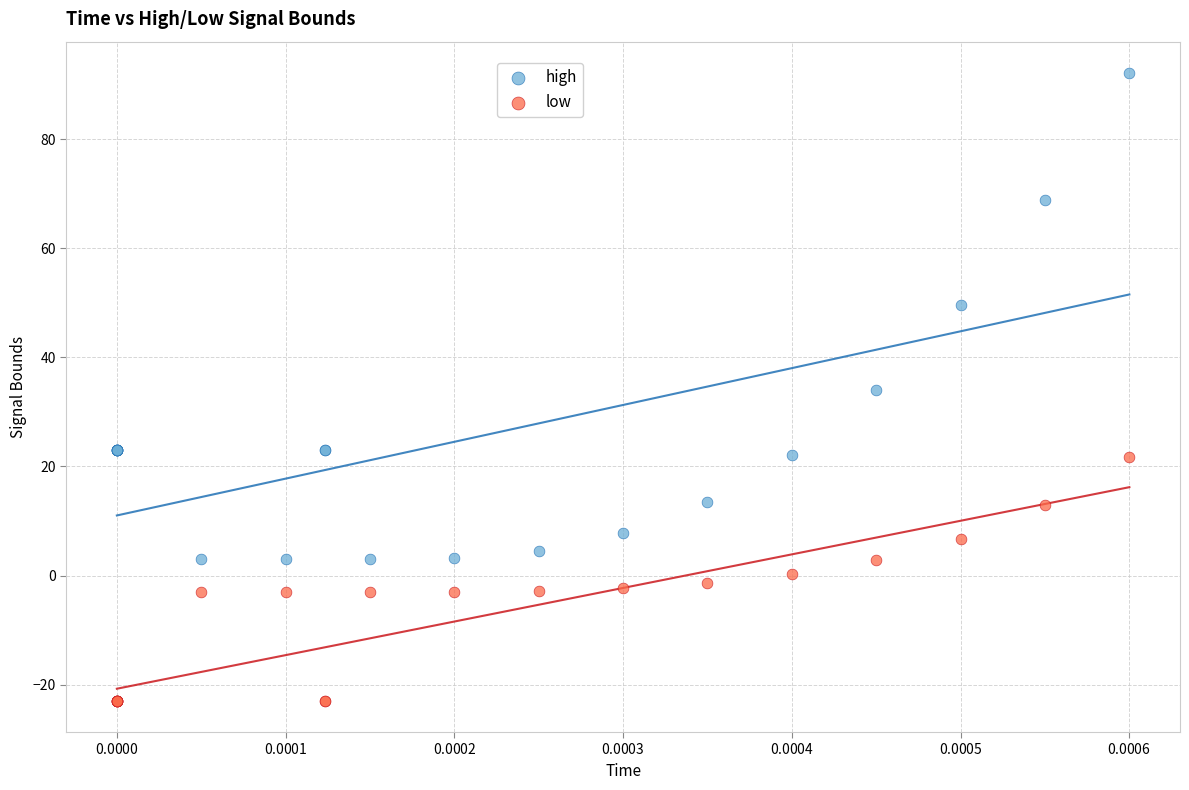

What are all the series names shown in the legend?

high, low